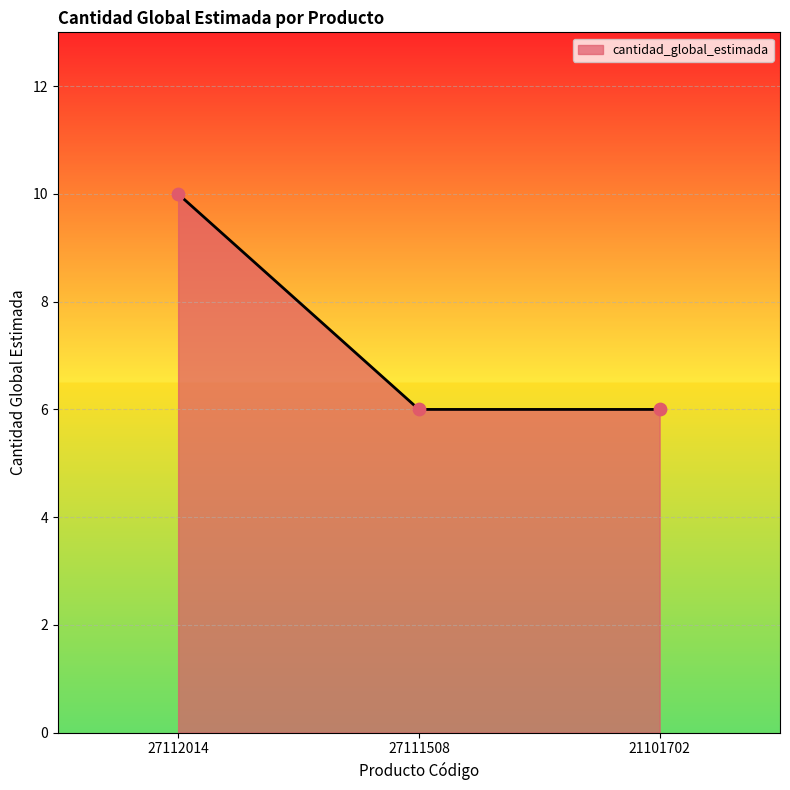

Between 27112014 and 27111508, which is larger?

27112014